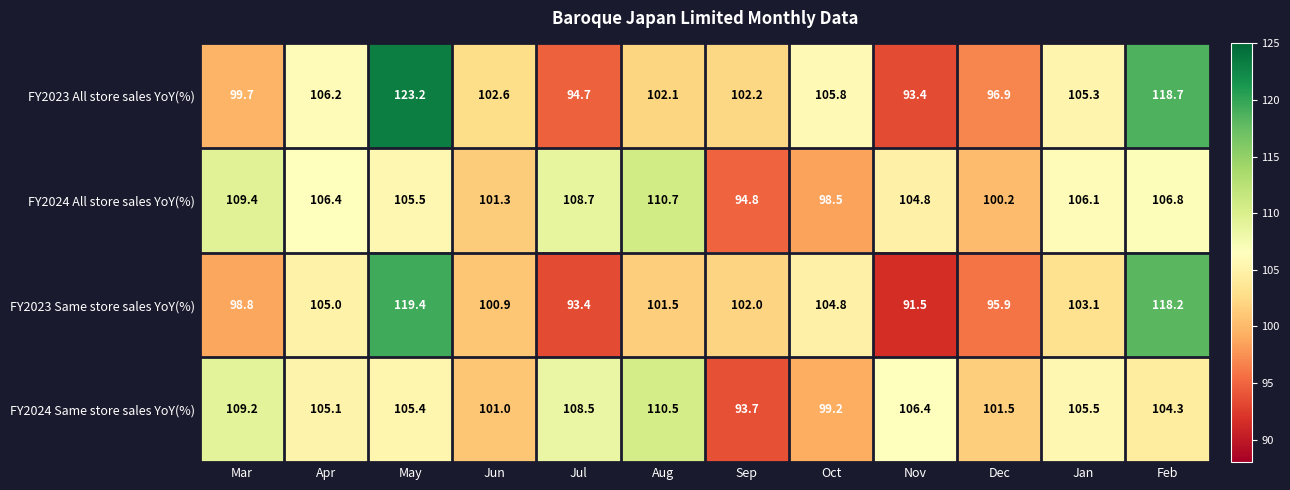

The value of FY2023 All store sales YoY(%) at Jan is 139.4. True or false?

False